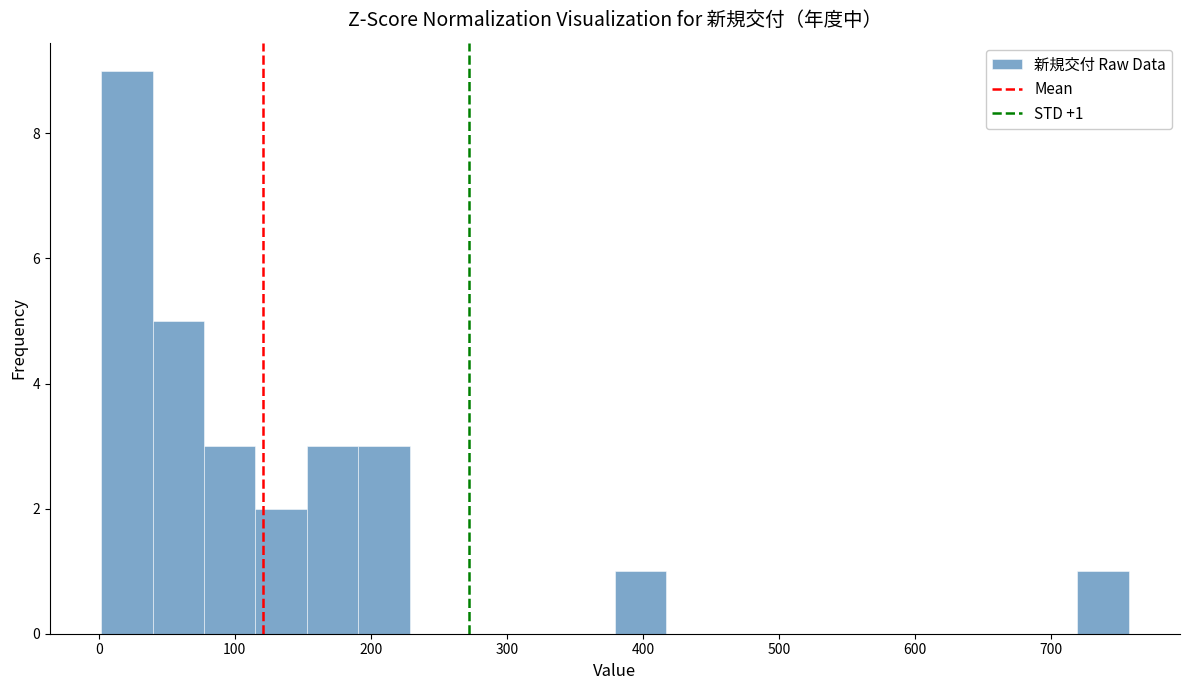

Read against the x-axis, roughly where is the centre of the tallest bar?

20